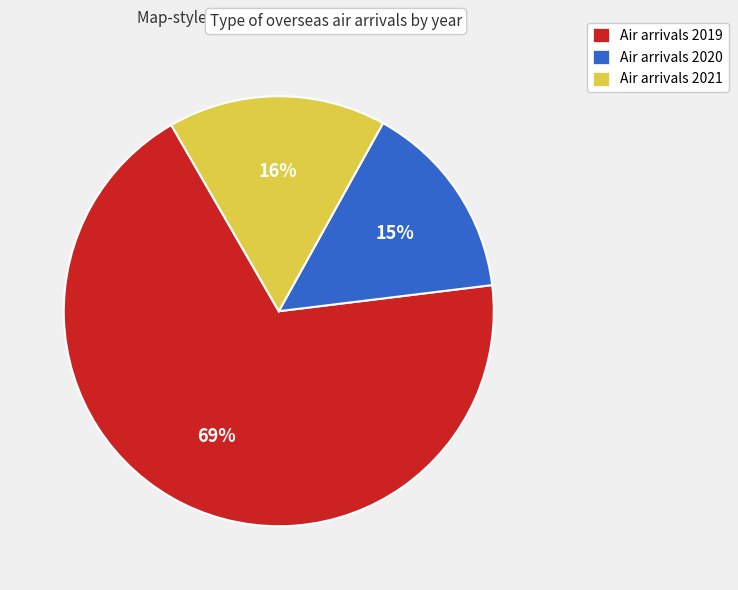

How many slices are in this pie chart?

3